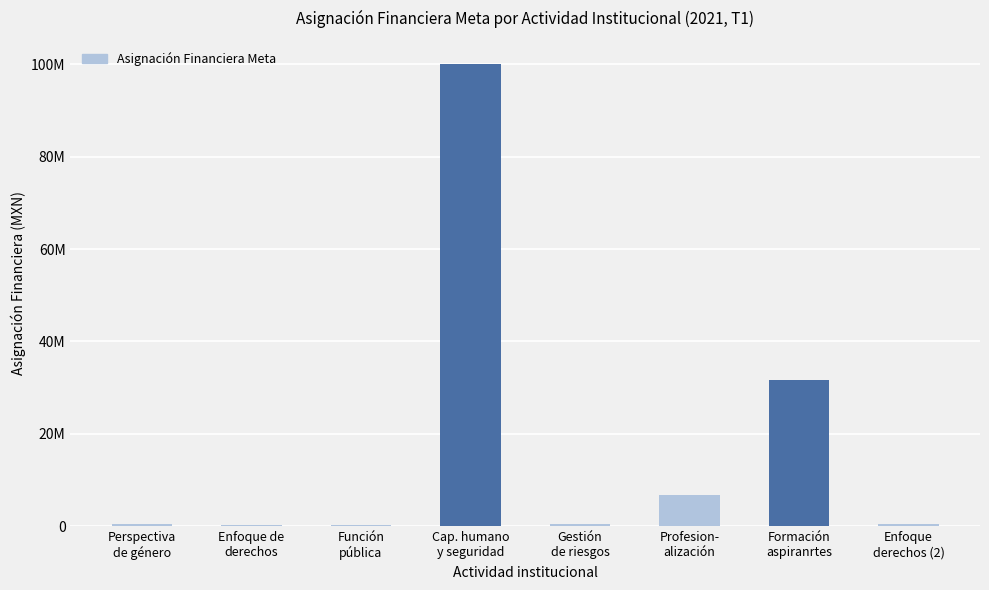

The value at Función
pública is 350000. True or false?

True